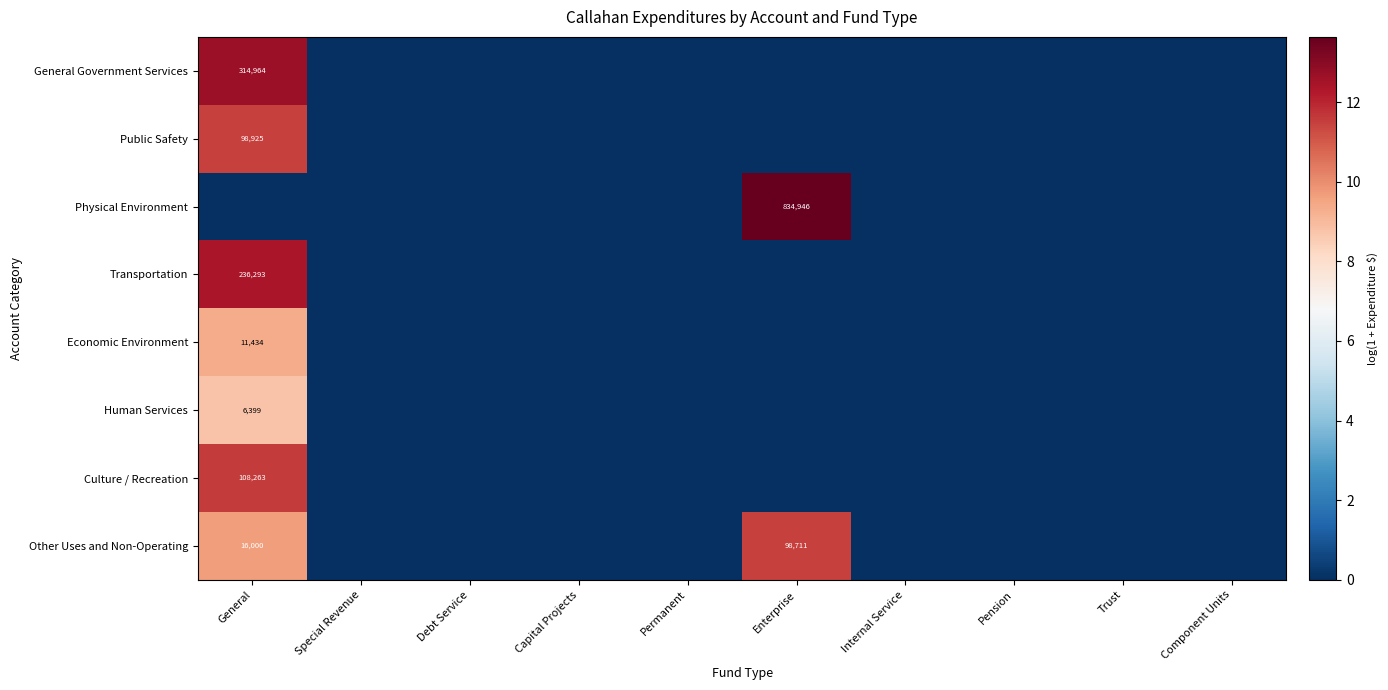

True or false: General Government Services has a value of 12.7 at General.

True